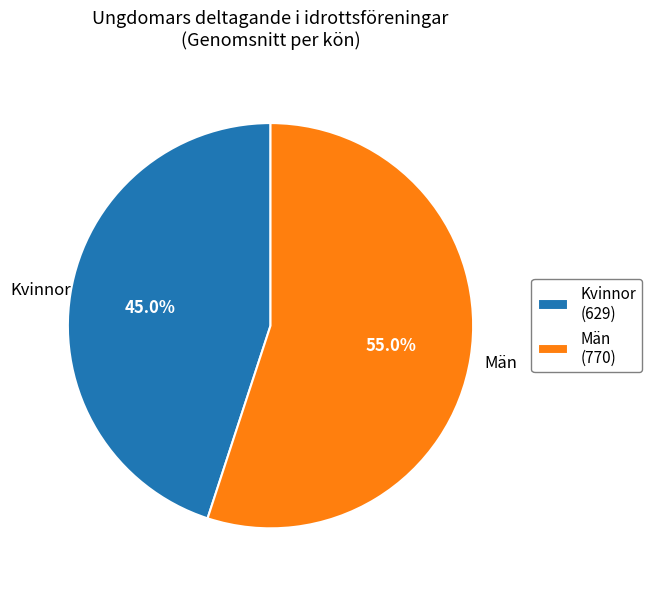

Does Män represent more than half of the total?

Yes